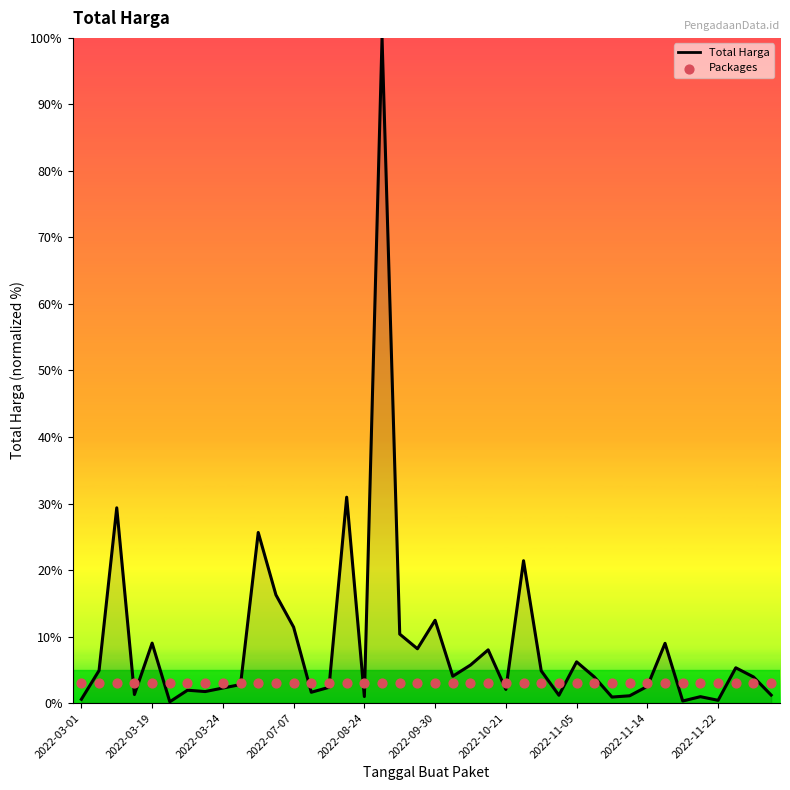

At which category is the sum across all series the highest?

17